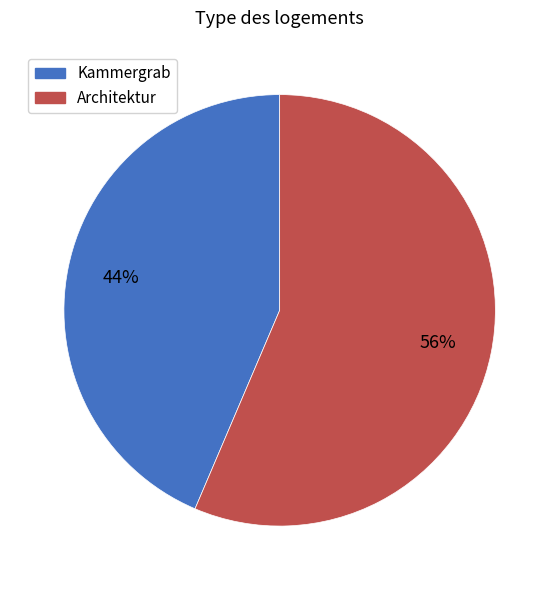

Count the number of slices in the pie.

2